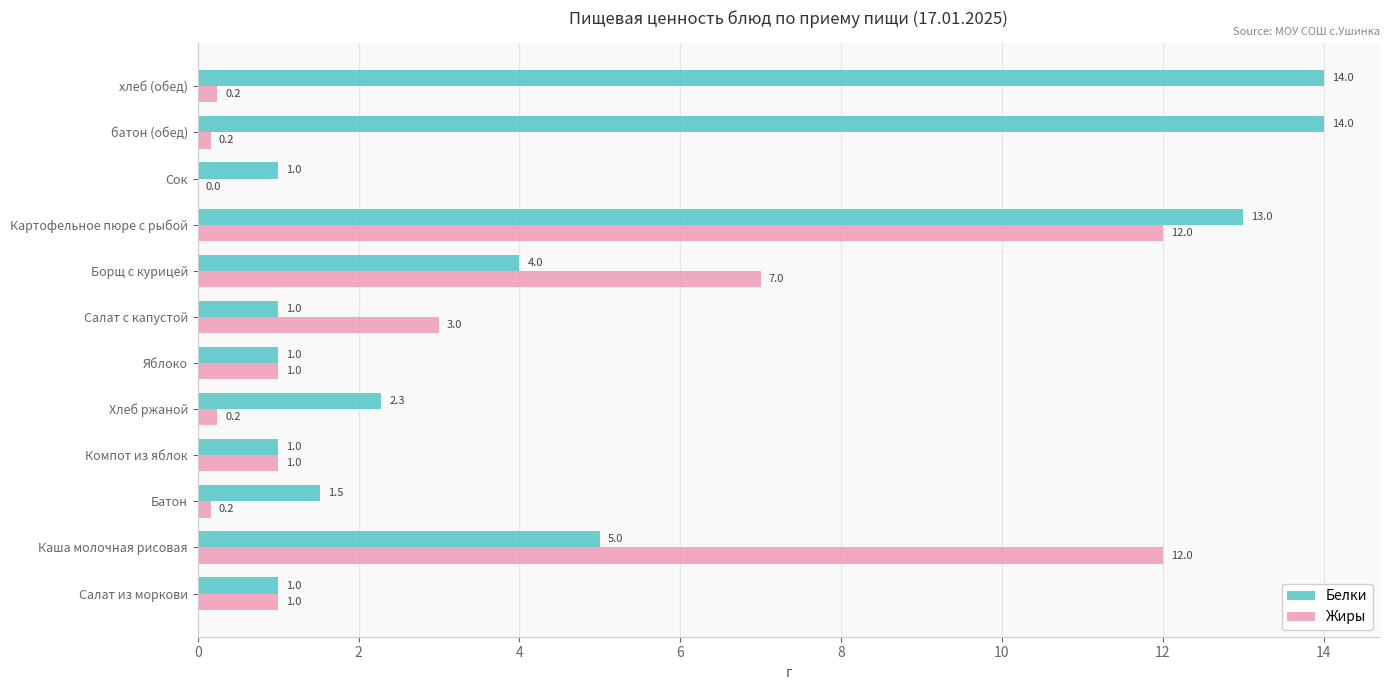

Which series has the largest total across all categories?

Белки